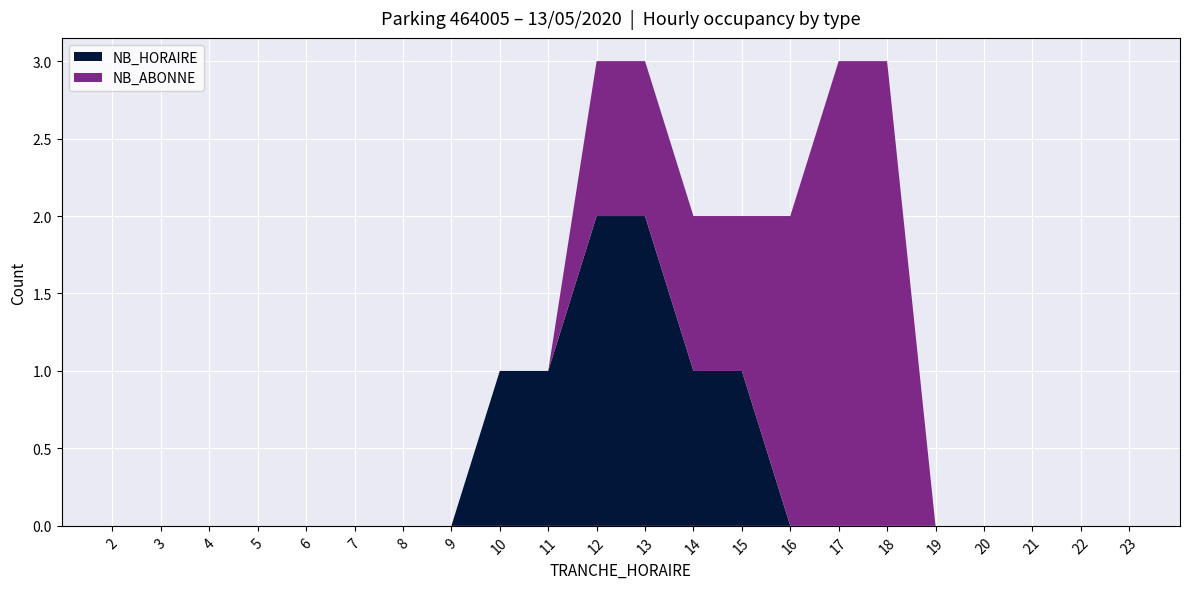

Reading left to right, transcribe all the data shown in this chart.

NB_HORAIRE: 2=0	3=0	4=0	5=0	6=0	7=0	8=0	9=0	10=1	11=1	12=2	13=2	14=1	15=1	16=0	17=0	18=0	19=0	20=0	21=0	22=0	23=0
NB_ABONNE: 2=0	3=0	4=0	5=0	6=0	7=0	8=0	9=0	10=0	11=0	12=1	13=1	14=1	15=1	16=2	17=3	18=3	19=0	20=0	21=0	22=0	23=0